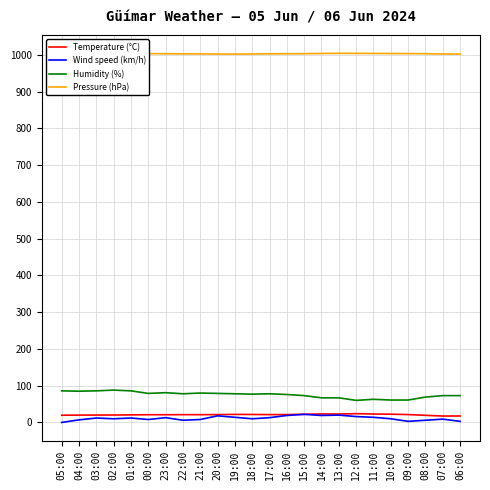

True or false: Humidity (%) has a value of 126.8 at 23:00.

False